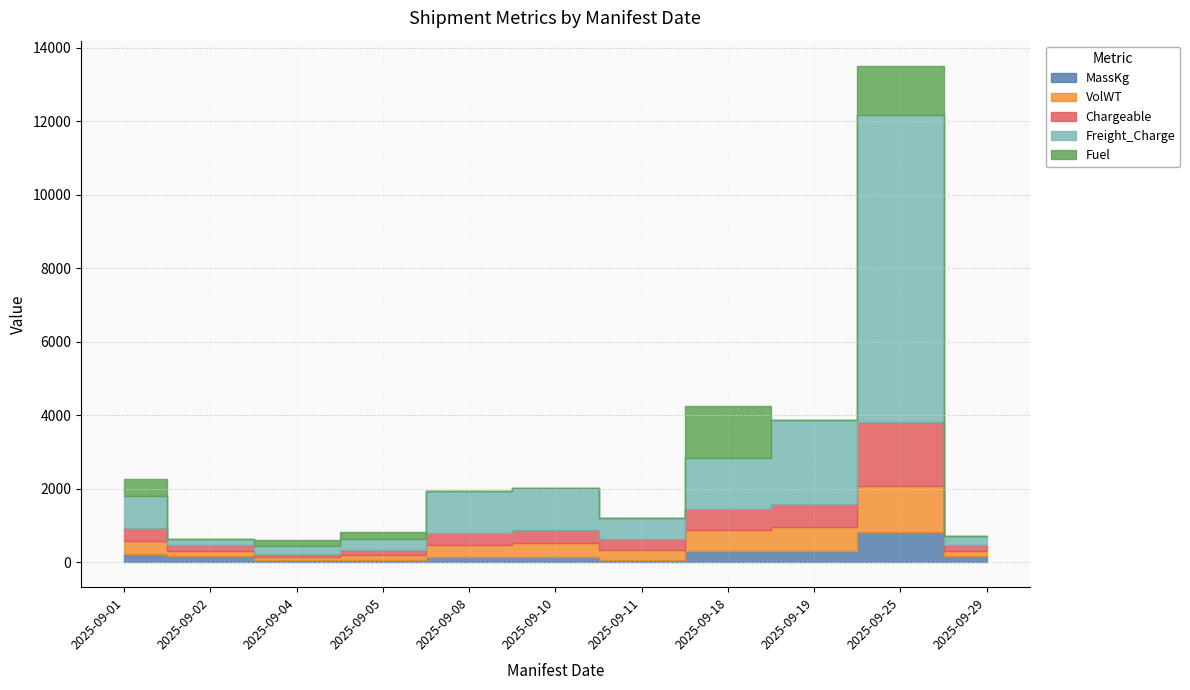

Where is the first local minimum for Fuel?

2025-09-02